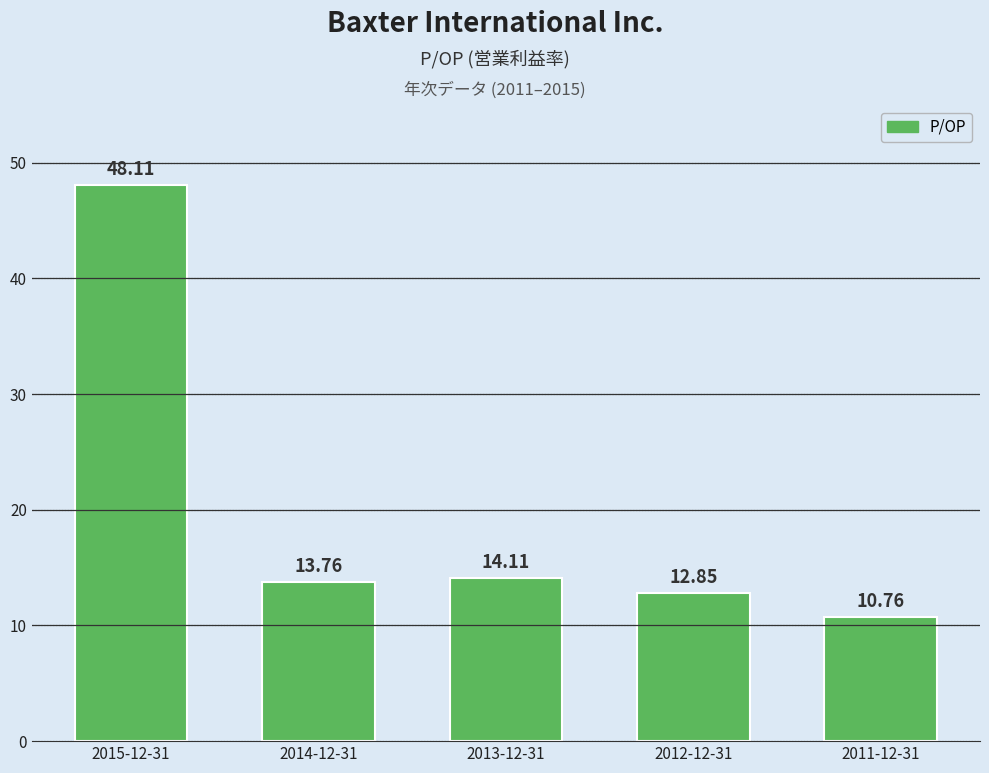

Are the bars grouped side by side (vs. stacked)?

No